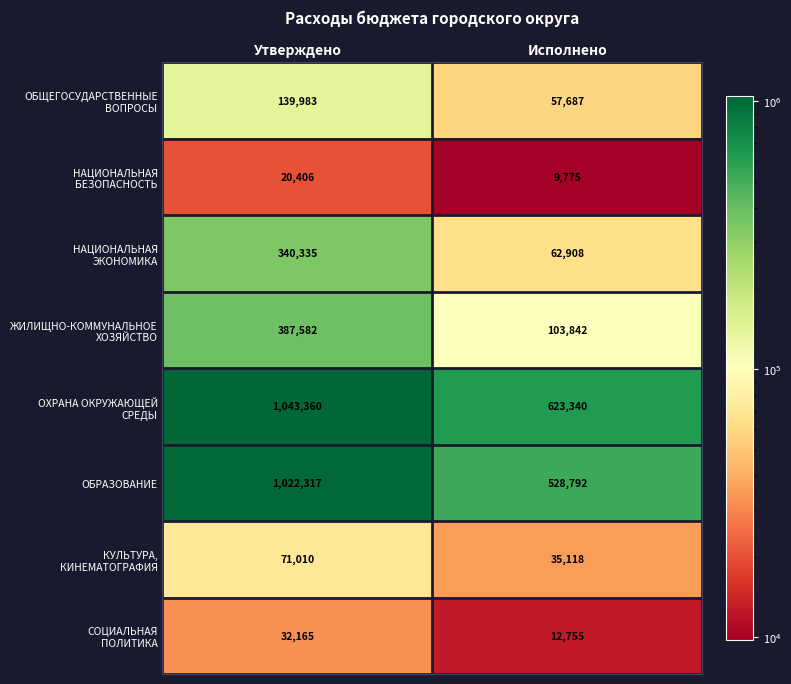

At which category is the sum across all series the highest?

Утверждено